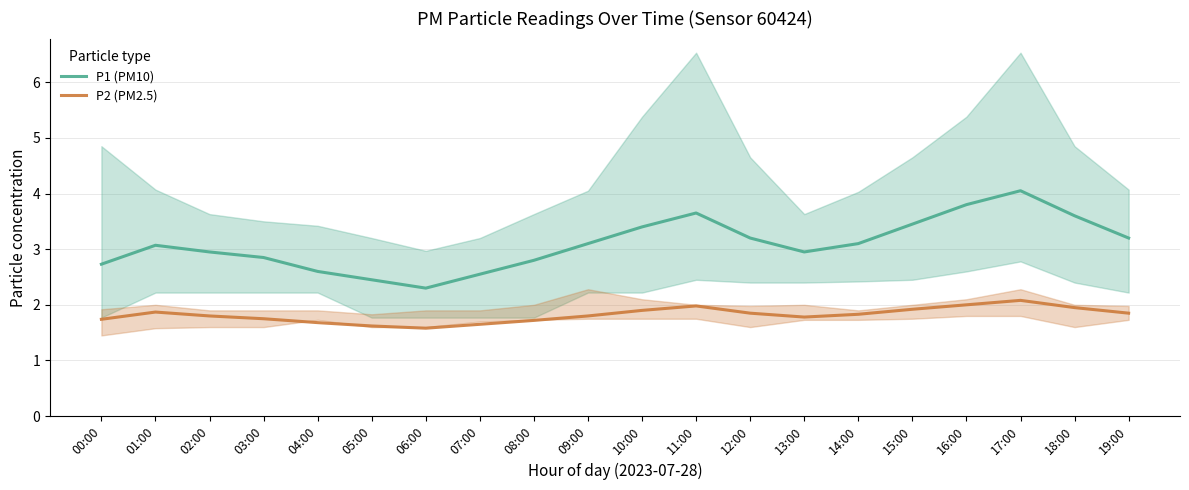

True or false: P2 (PM2.5) and P1 (PM10) intersect in this chart.

False